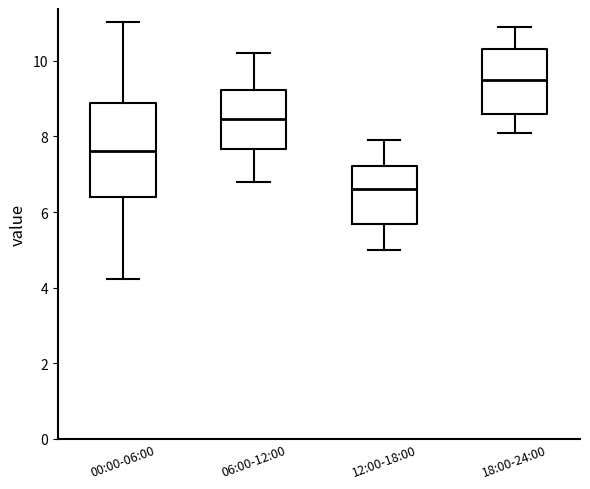

Which box has the highest median line?

18:00-24:00